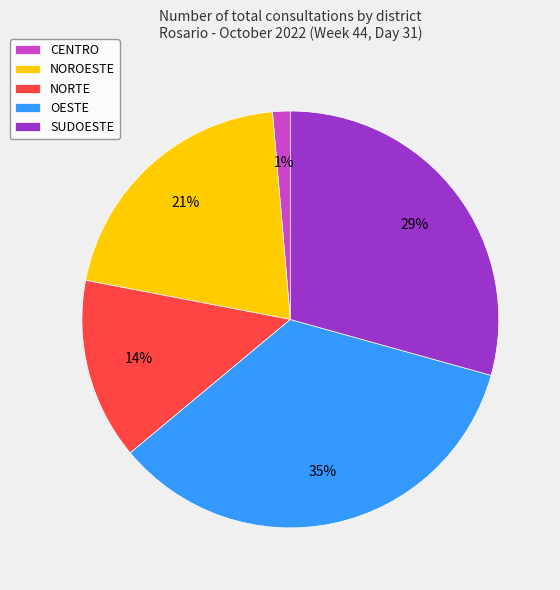

What percentage is the NOROESTE slice, to the nearest percent?

21%